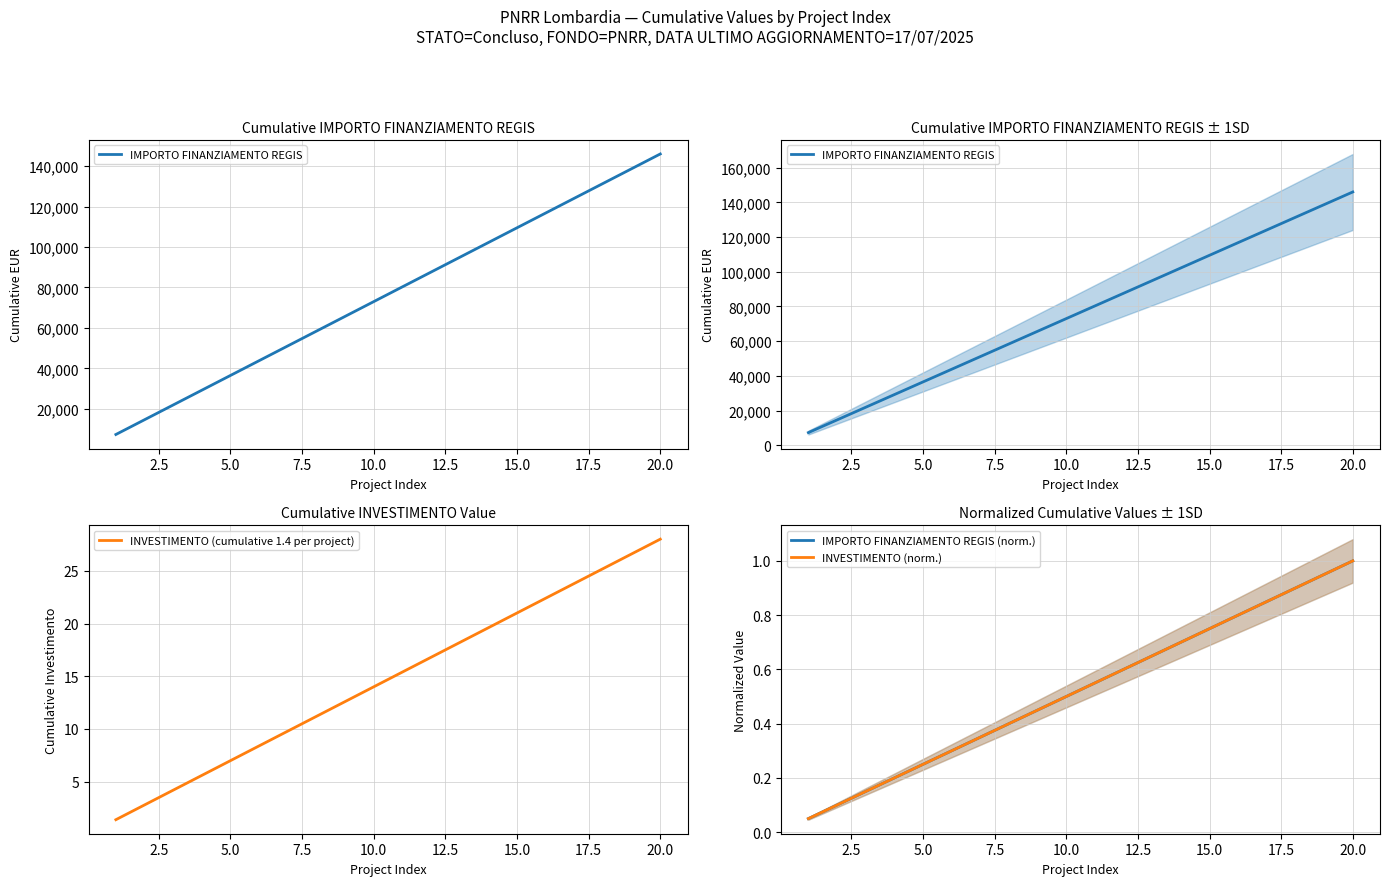

Rank the series by their maximum value, from lowest to highest.

IMPORTO FINANZIAMENTO REGIS (norm.), INVESTIMENTO (norm.), INVESTIMENTO (cumulative 1.4 per project), IMPORTO FINANZIAMENTO REGIS